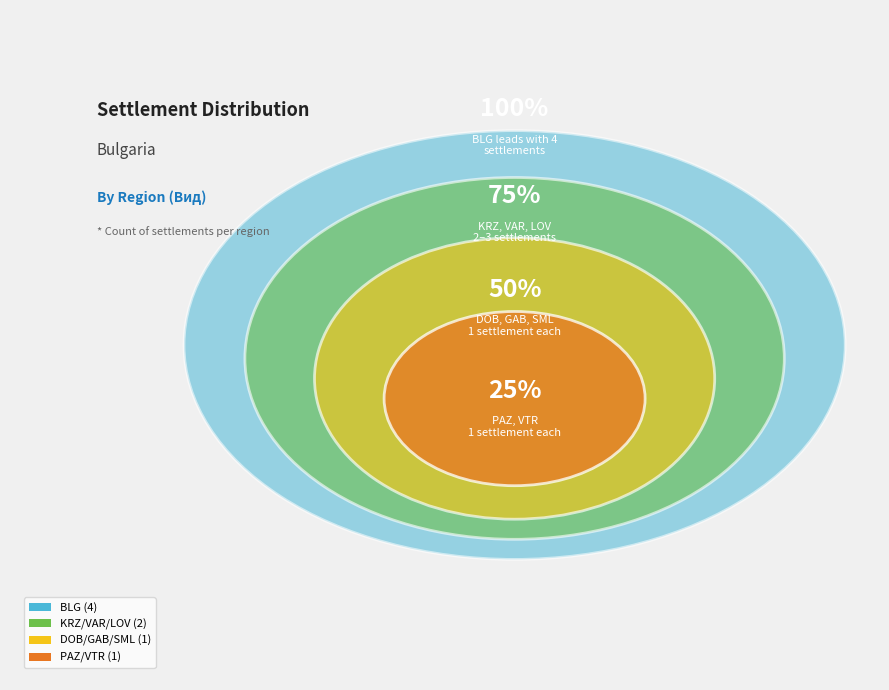

To the nearest percent, what portion does VTR represent?

8%